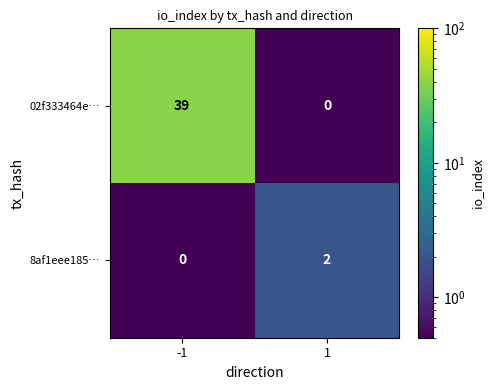

Rank the categories by 02f333464e… value from highest to lowest.

-1, 1